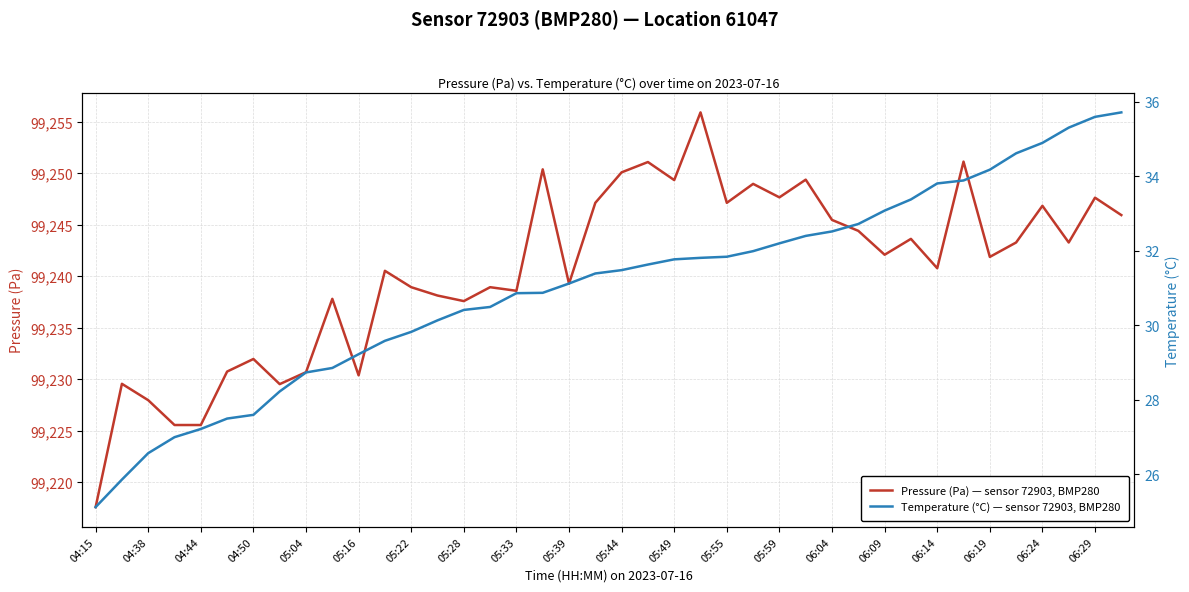

At how many categories does at least one series exceed 44461?

40